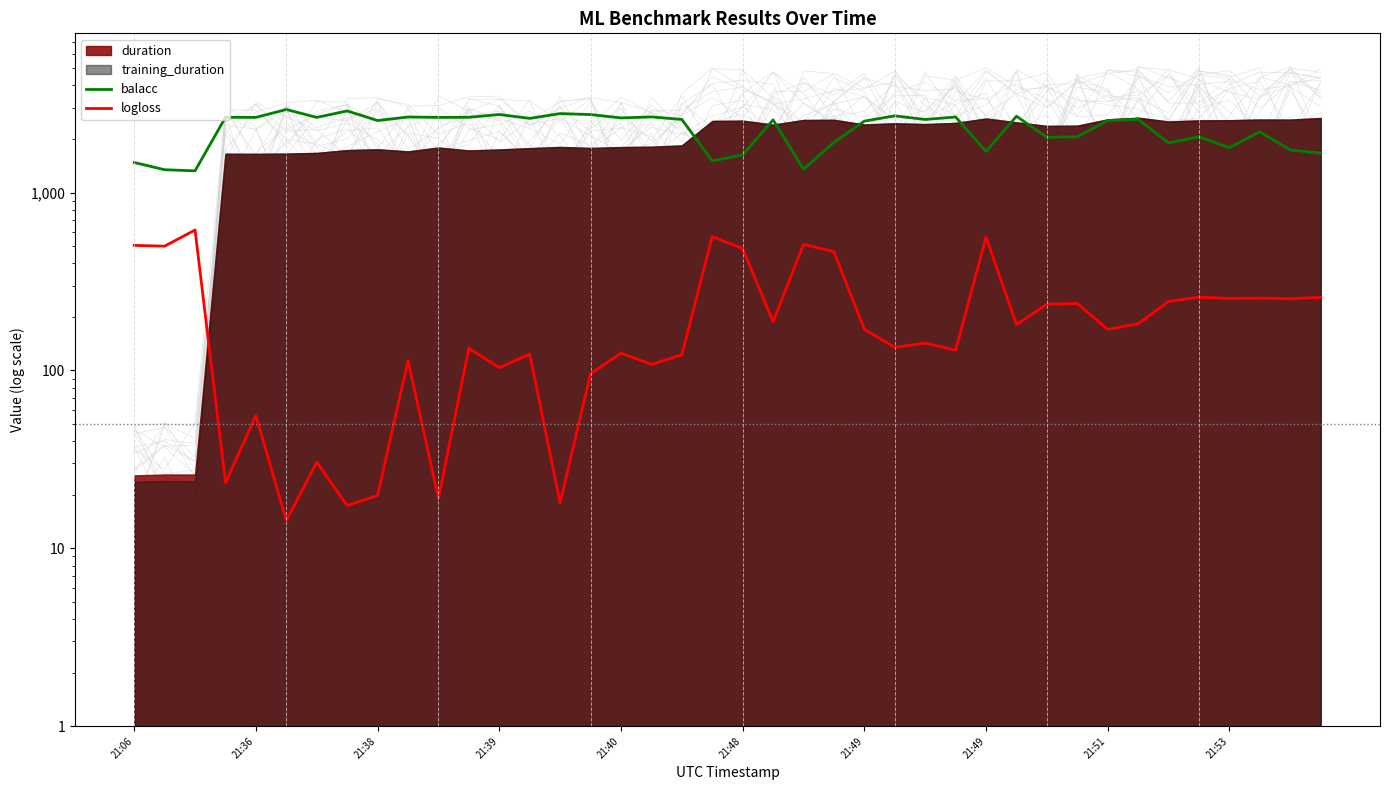

How many values in the balacc series are below 2573?

20